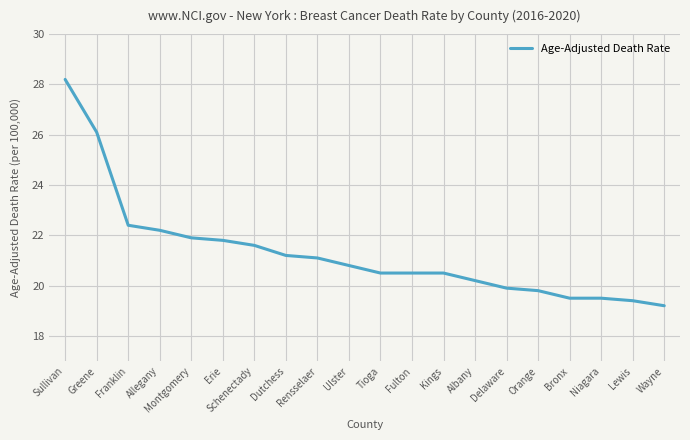

Is it true that the value at Montgomery is 21.9?

True